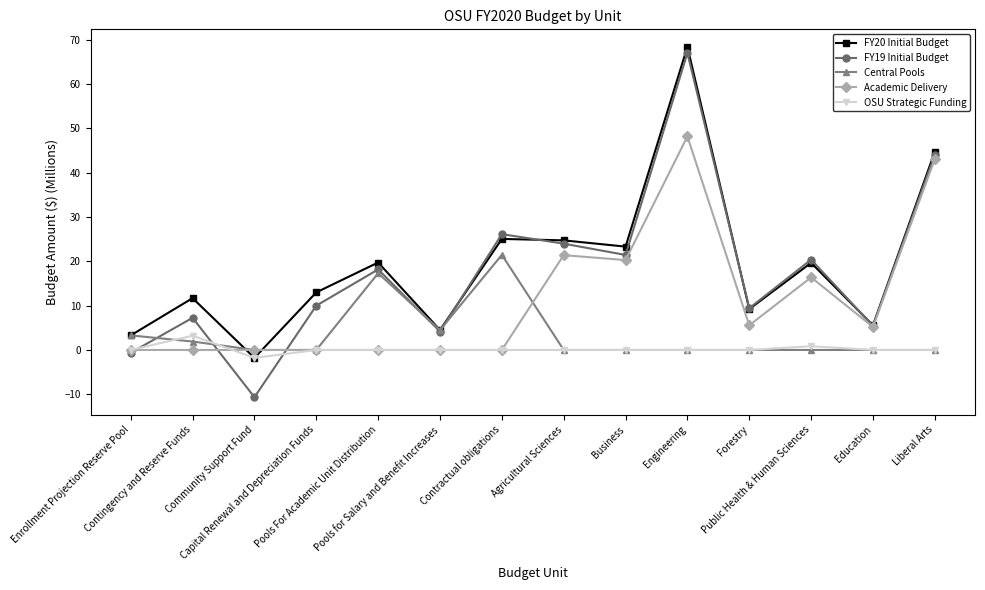

List the series in order of their peak value, lowest first.

OSU Strategic Funding, Central Pools, Academic Delivery, FY19 Initial Budget, FY20 Initial Budget